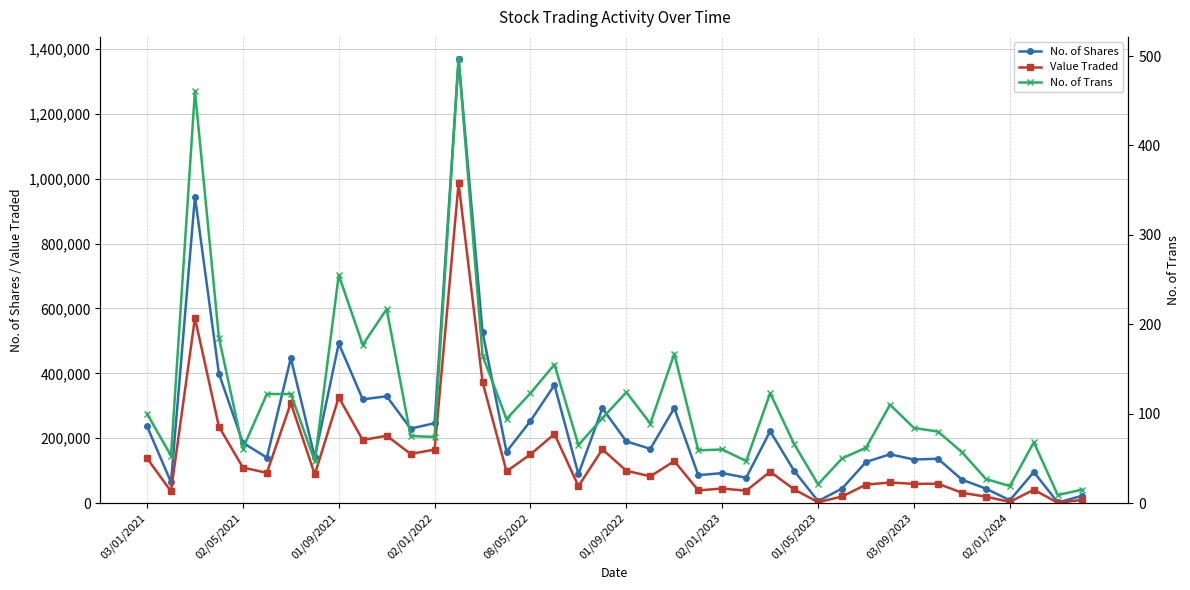

Is this an area chart (filled region under the line)?

No